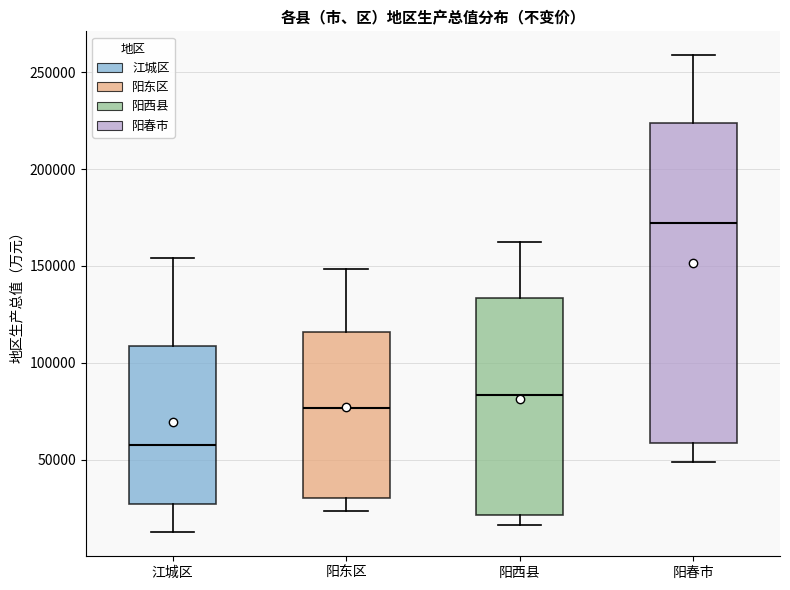

Which box has the highest median line?

阳春市